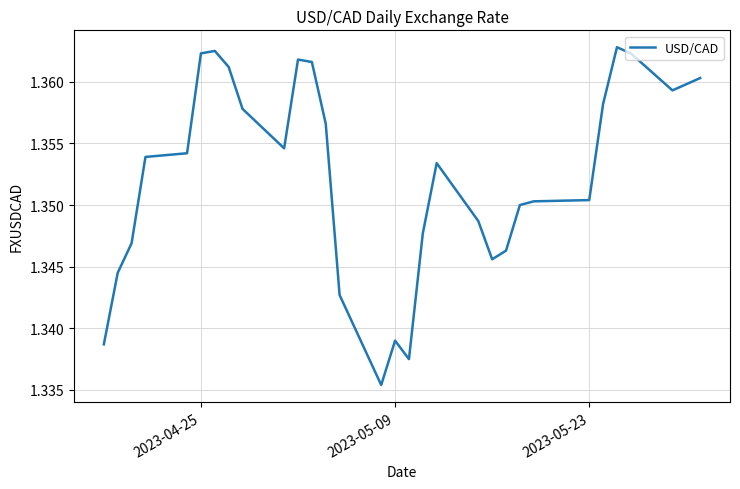

Does the chart display data point markers on the line(s)?

No